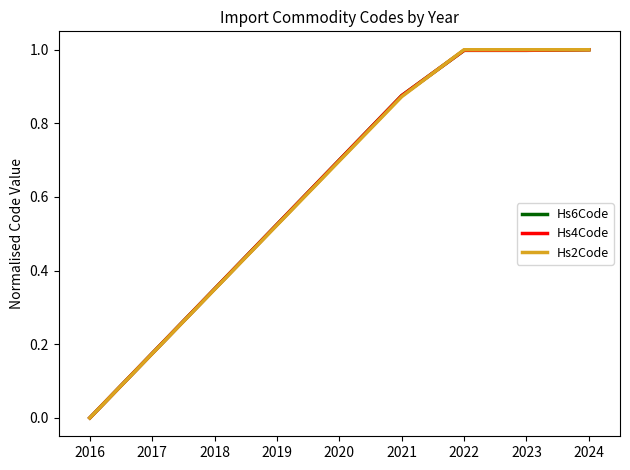

How many distinct data groups are displayed?

3